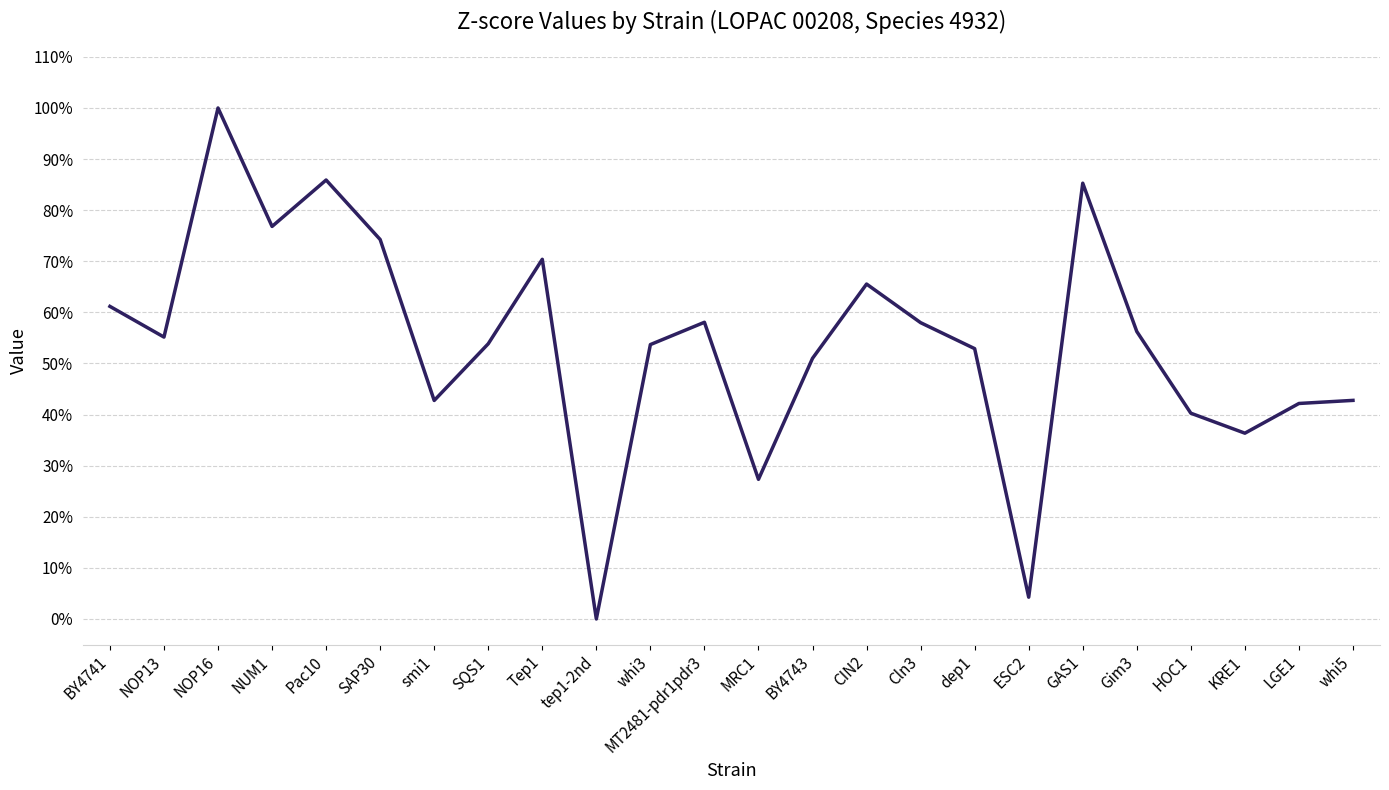

Does the chart have visible grid lines?

Yes